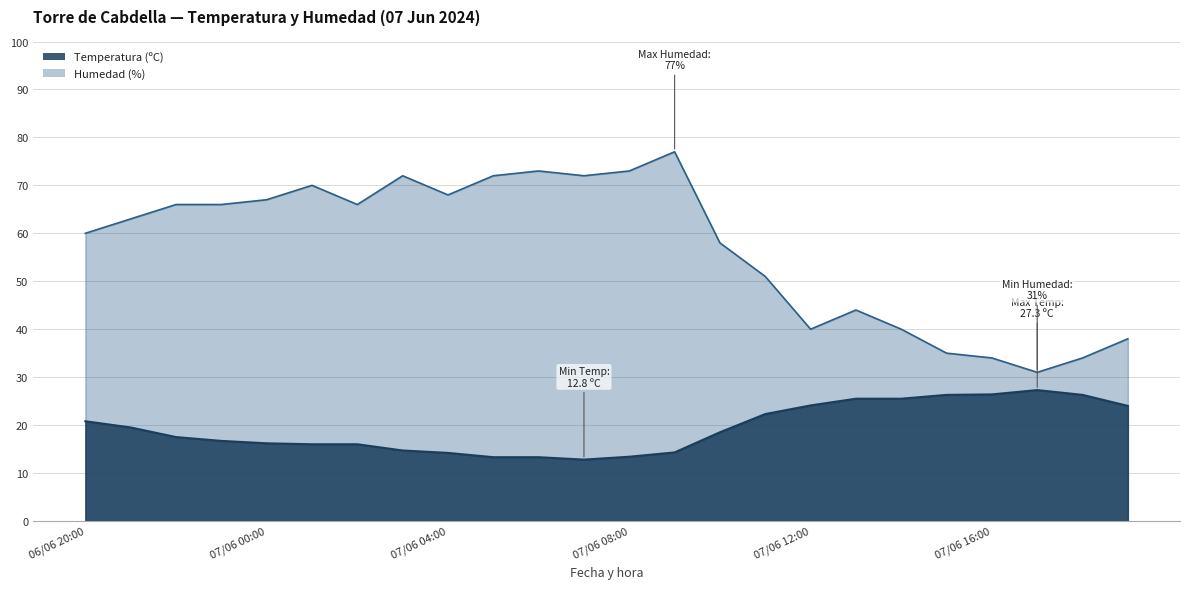

Is the value of Temperatura (ºC) at 07/06 16:00 greater than the value of Humedad (%) at 07/06 19:00?

No